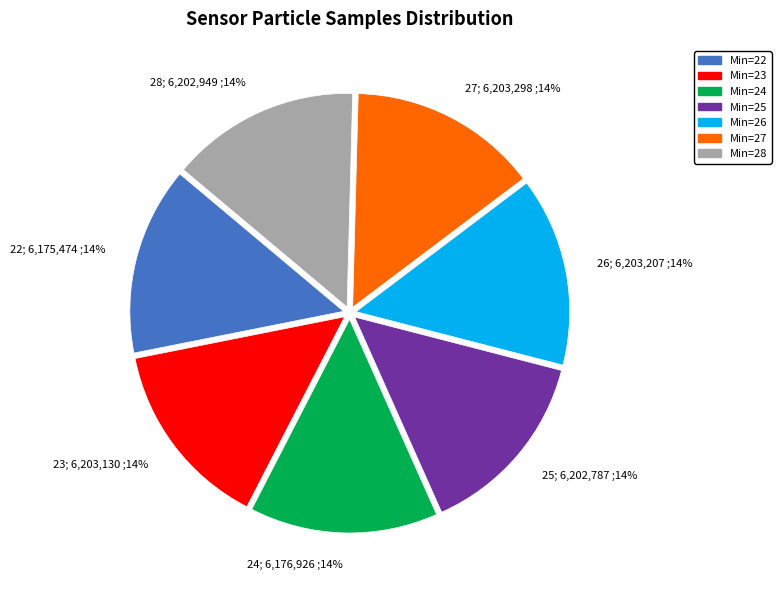

To the nearest percent, what is the combined percentage of 26 and 24?

29%